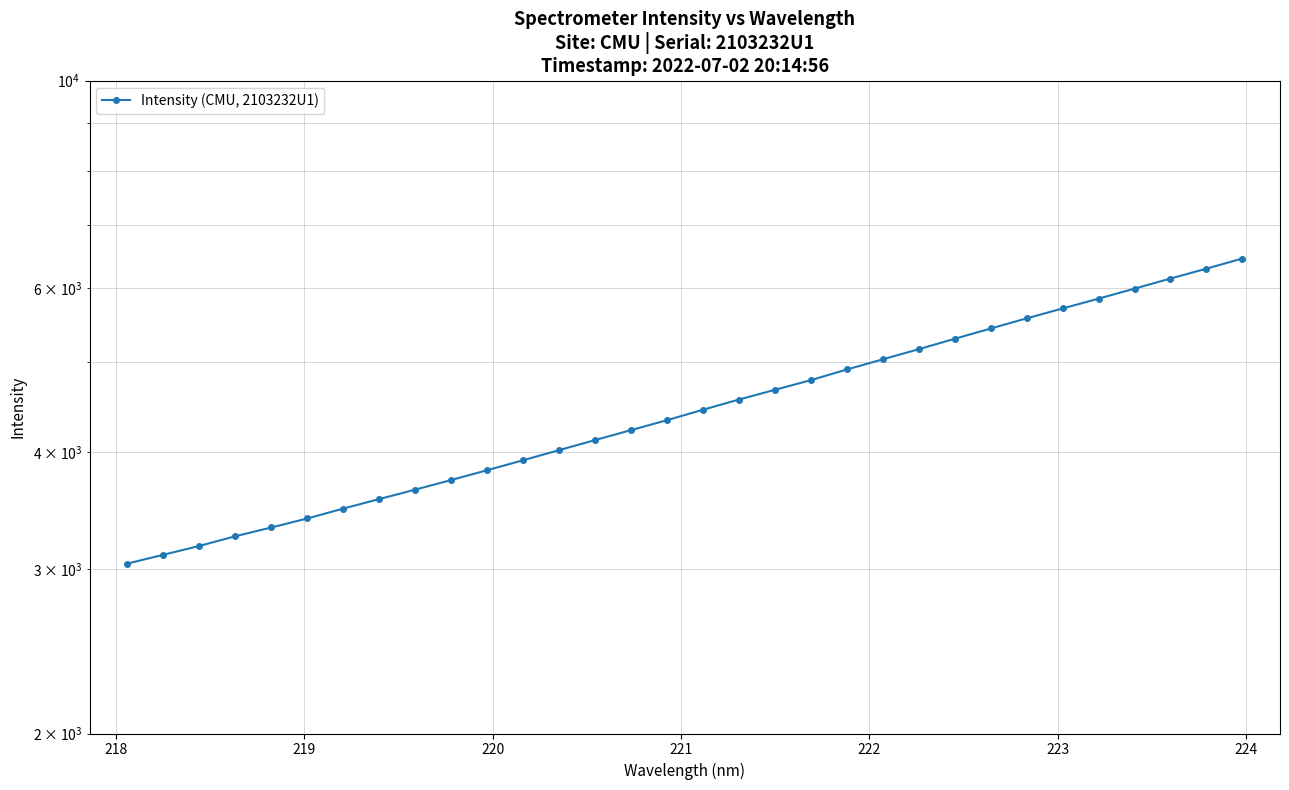

Is it true that the value at 30 is 1847.5?

False